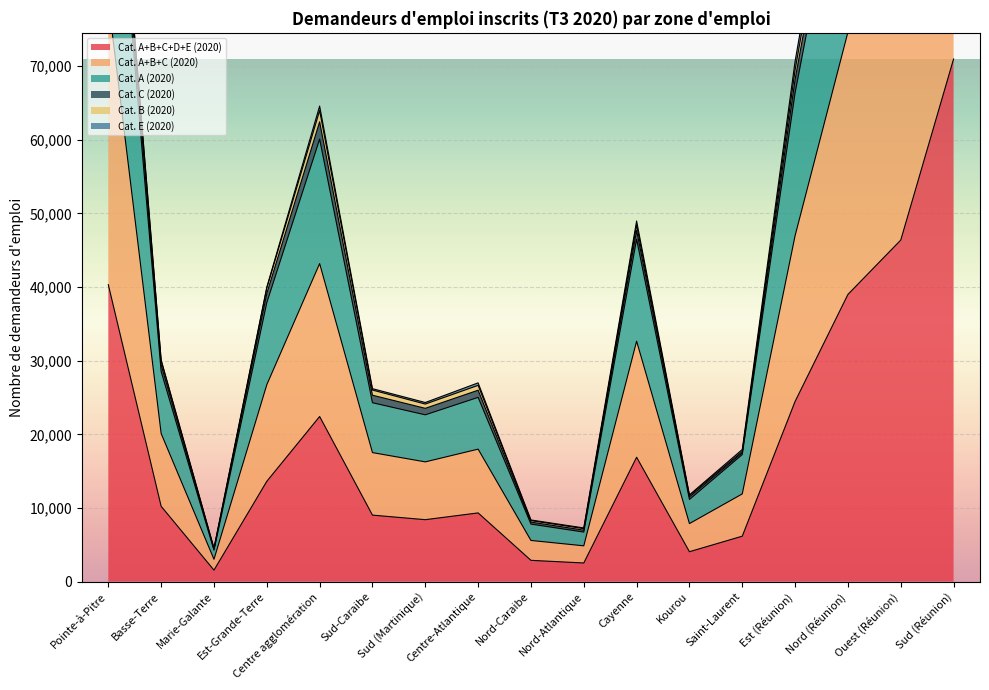

True or false: Cat. B (2020) has a value of 17940 at Saint-Laurent.

True